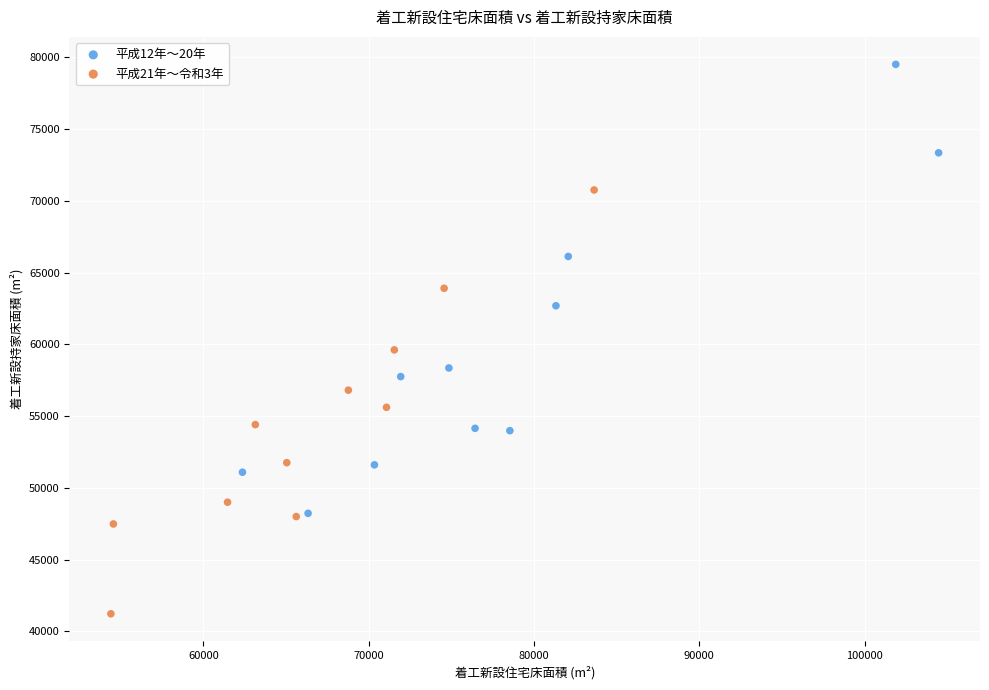

Which series reaches the minimum Y coordinate?

平成21年〜令和3年